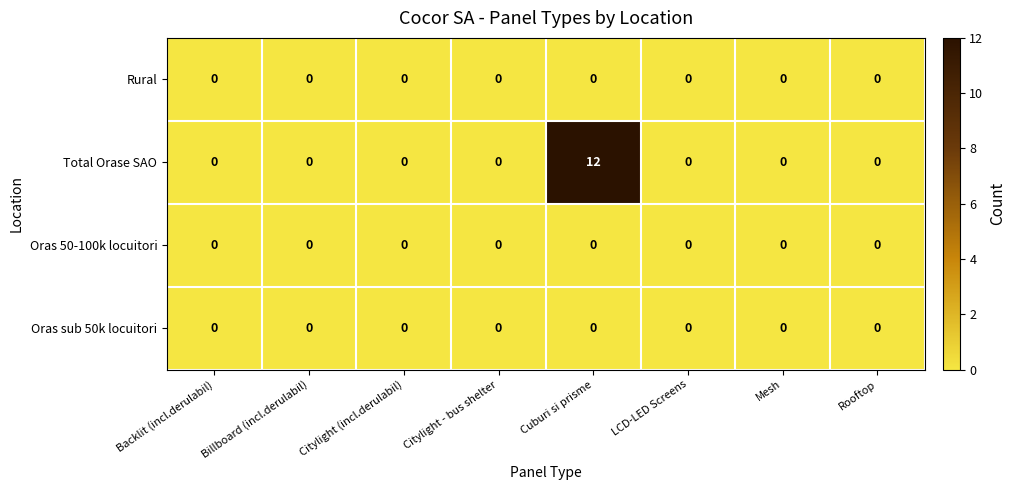

What is the maximum value for Total Orase SAO?

12